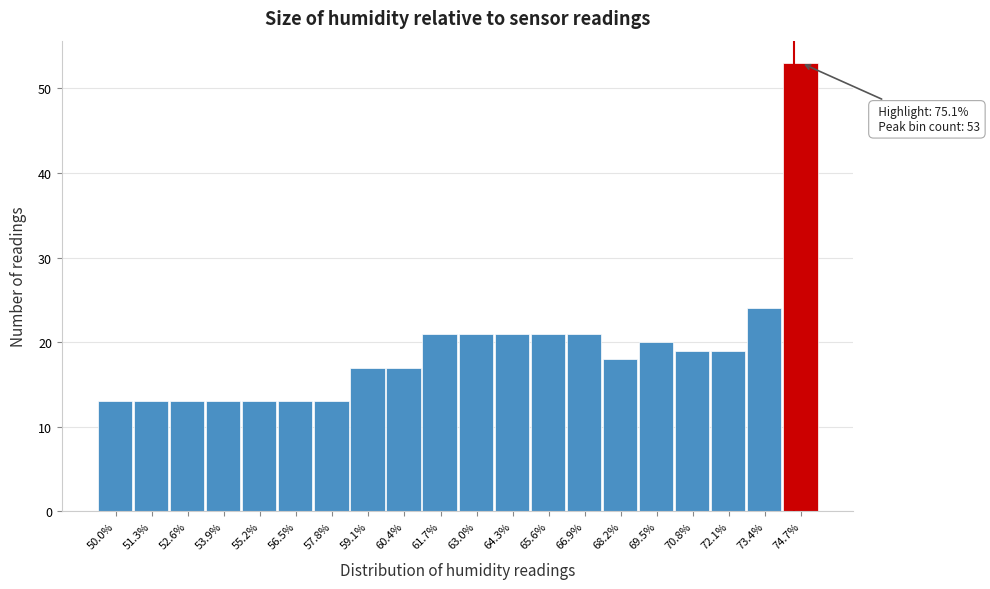

Reading left to right, list all the values displayed in this chart.

13	13	13	13	13	13	13	17	17	21	21	21	21	21	18	20	19	19	24	53